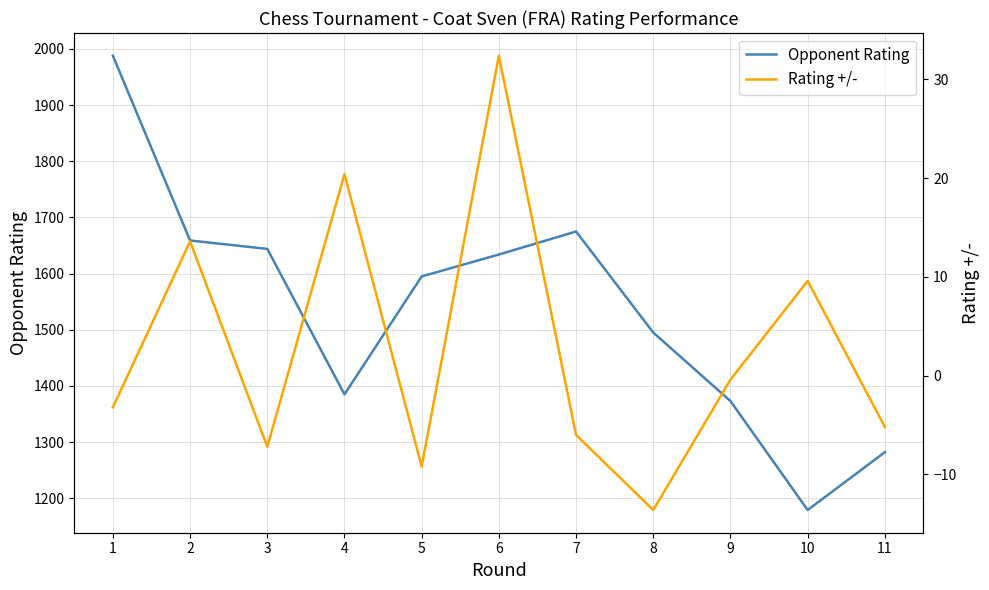

Which series has the largest total across all categories?

Opponent Rating